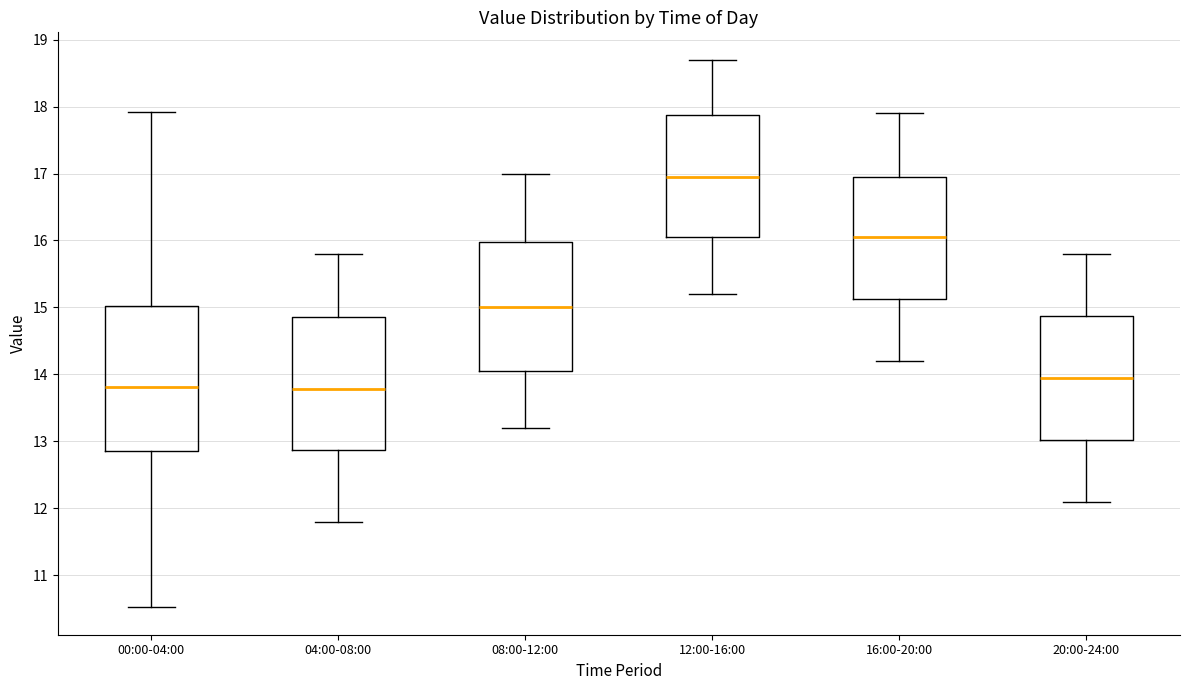

Reading left to right, transcribe this box plot: for each box, give where its median line is, the range the box spans, and where its two whiskers end, as read against the y-axis. The values are not printed on the chart, so give them approximately, as read against the axis.

00:00-04:00: median 13.8, box 12.9 to 15.0, whiskers 10.5 to 17.9
04:00-08:00: median 13.8, box 12.9 to 14.9, whiskers 11.8 to 15.8
08:00-12:00: median 15.0, box 14.1 to 16.0, whiskers 13.2 to 17.0
12:00-16:00: median 17.0, box 16.1 to 17.9, whiskers 15.2 to 18.7
16:00-20:00: median 16.1, box 15.1 to 17.0, whiskers 14.2 to 17.9
20:00-24:00: median 14.0, box 13.0 to 14.9, whiskers 12.1 to 15.8